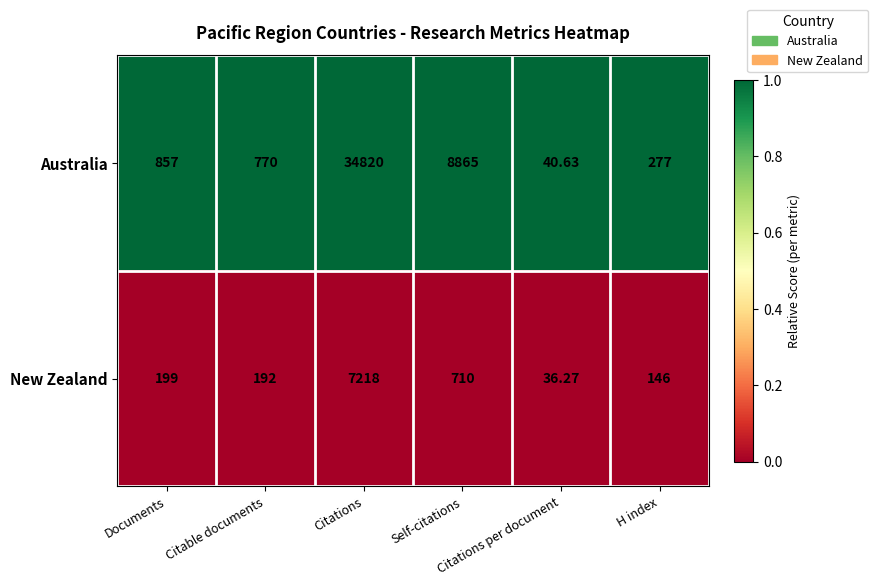

Which series has the widest spread of values?

Australia